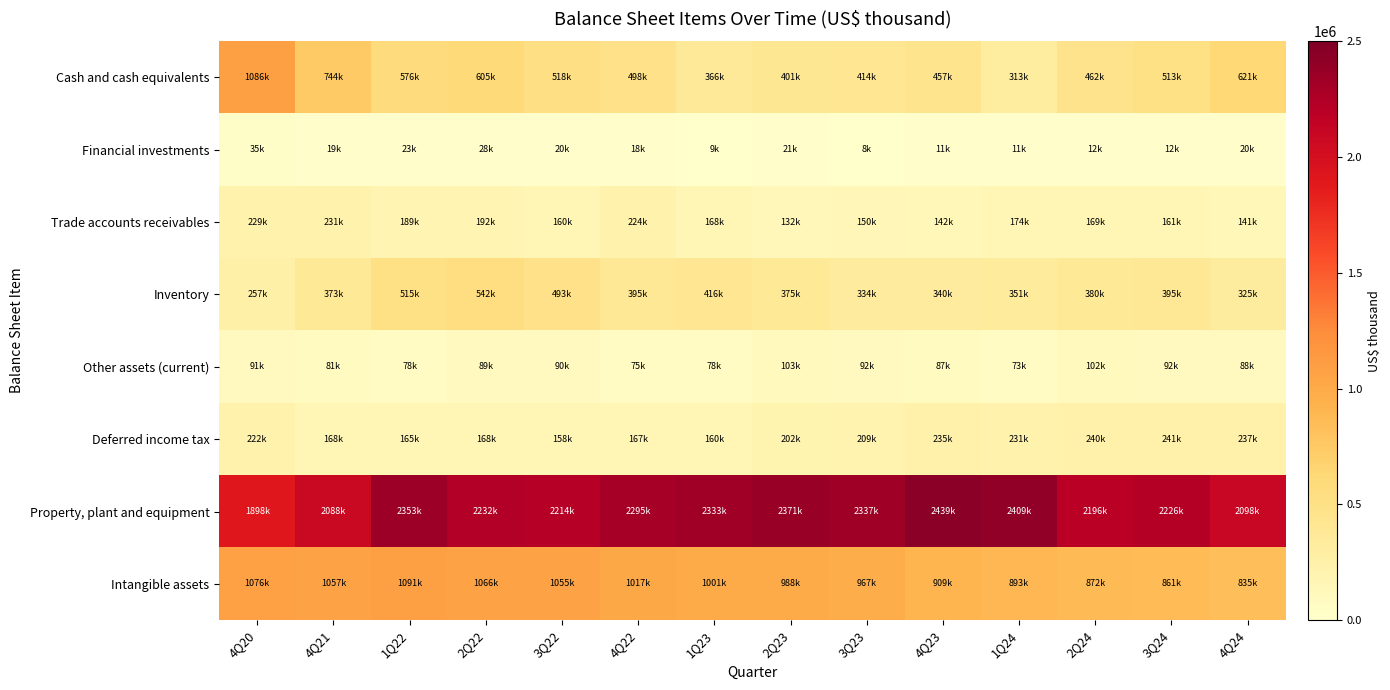

How many series are shown in this chart?

8